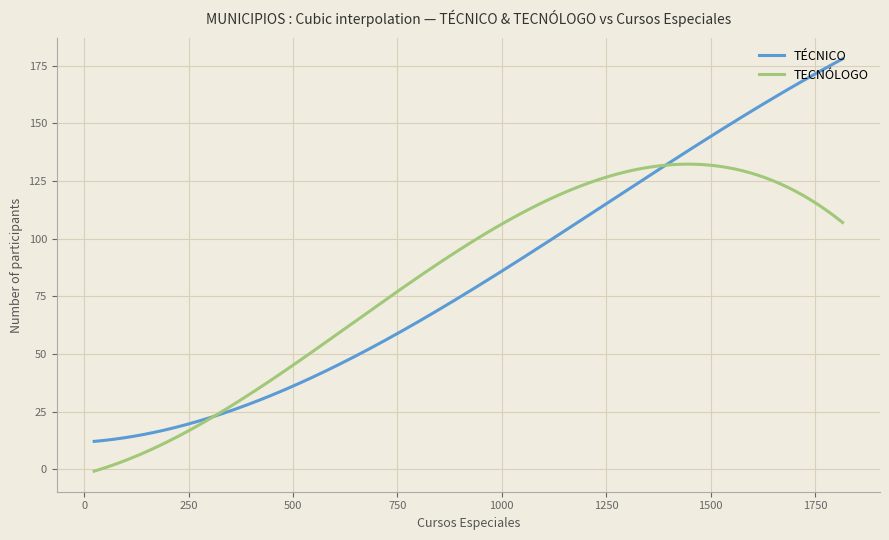

Which series has the widest spread of values?

TÉCNICO